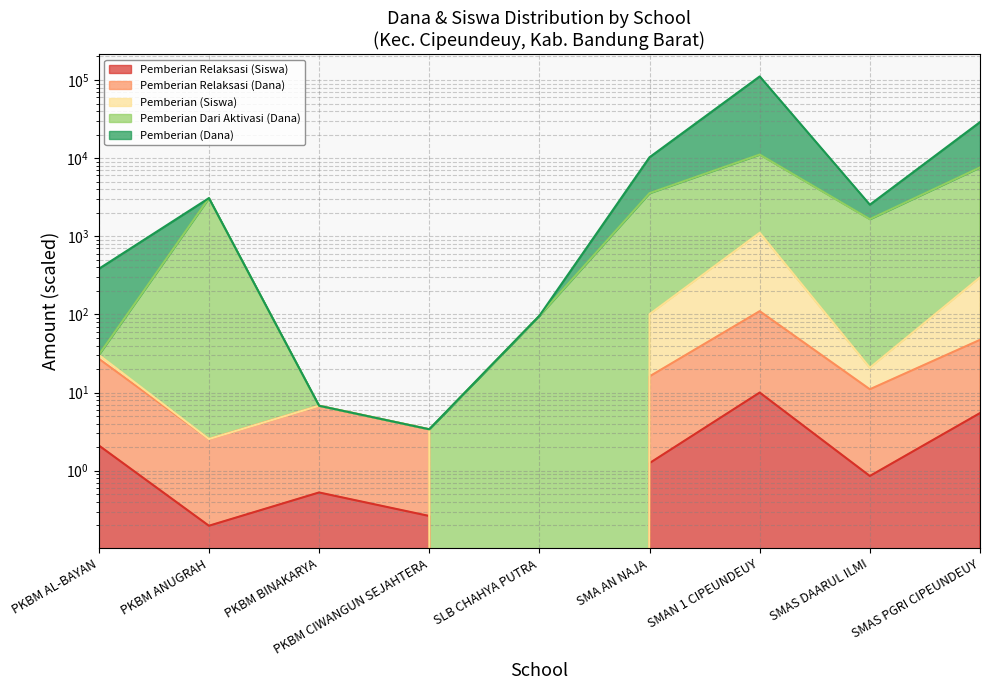

Reading left to right, extract all data points from this chart.

Pemberian Relaksasi (Siswa): PKBM AL-BAYAN=2.1	PKBM ANUGRAH=0.2	PKBM BINAKARYA=0.5	PKBM CIWANGUN SEJAHTERA=0.3	SLB CHAHYA PUTRA=0.0	SMA AN NAJA=1.2	SMAN 1 CIPEUNDEUY=10.0	SMAS DAARUL ILMI=0.9	SMAS PGRI CIPEUNDEUY=5.5
Pemberian Relaksasi (Dana): PKBM AL-BAYAN=27.1	PKBM ANUGRAH=2.5	PKBM BINAKARYA=6.8	PKBM CIWANGUN SEJAHTERA=3.4	SLB CHAHYA PUTRA=0.0	SMA AN NAJA=16.1	SMAN 1 CIPEUNDEUY=110.0	SMAS DAARUL ILMI=11.0	SMAS PGRI CIPEUNDEUY=47.3
Pemberian (Siswa): PKBM AL-BAYAN=30.4	PKBM ANUGRAH=2.5	PKBM BINAKARYA=6.8	PKBM CIWANGUN SEJAHTERA=3.4	SLB CHAHYA PUTRA=0.0	SMA AN NAJA=100.8	SMAN 1 CIPEUNDEUY=1110.0	SMAS DAARUL ILMI=20.8	SMAS PGRI CIPEUNDEUY=298.1
Pemberian Dari Aktivasi (Dana): PKBM AL-BAYAN=30.4	PKBM ANUGRAH=3079.5	PKBM BINAKARYA=6.8	PKBM CIWANGUN SEJAHTERA=3.4	SLB CHAHYA PUTRA=96.2	SMA AN NAJA=3562.3	SMAN 1 CIPEUNDEUY=11110.0	SMAS DAARUL ILMI=1655.4	SMAS PGRI CIPEUNDEUY=7605.8
Pemberian (Dana): PKBM AL-BAYAN=383.1	PKBM ANUGRAH=3079.5	PKBM BINAKARYA=6.8	PKBM CIWANGUN SEJAHTERA=3.4	SLB CHAHYA PUTRA=96.2	SMA AN NAJA=10264.3	SMAN 1 CIPEUNDEUY=111110.0	SMAS DAARUL ILMI=2537.2	SMAS PGRI CIPEUNDEUY=28946.2